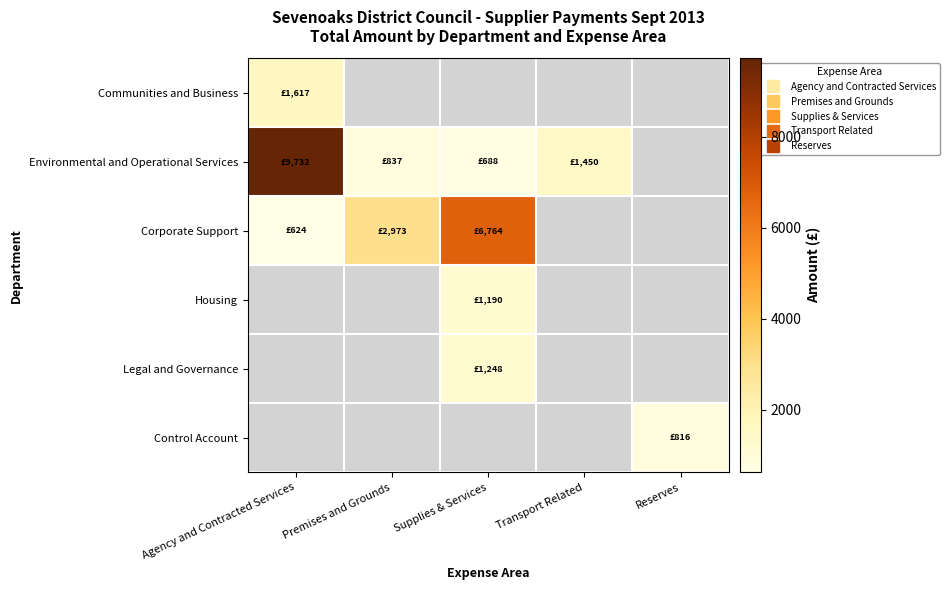

Which label corresponds to the largest value in the chart?

Agency and Contracted Services